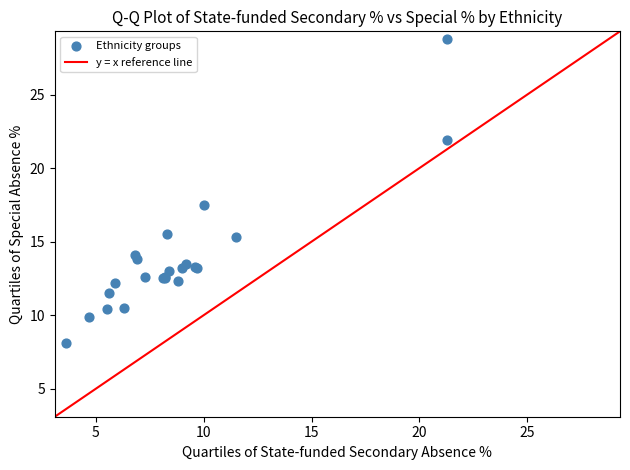

What Y value in the scatter plot is closest to 18?

17.5